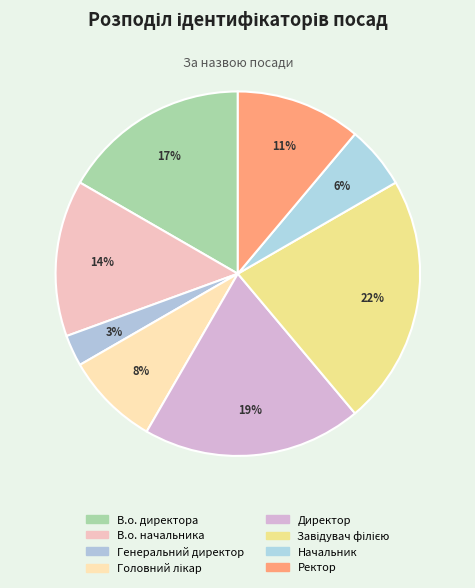

Is it true that Головний лікар is 8% of the pie?

True